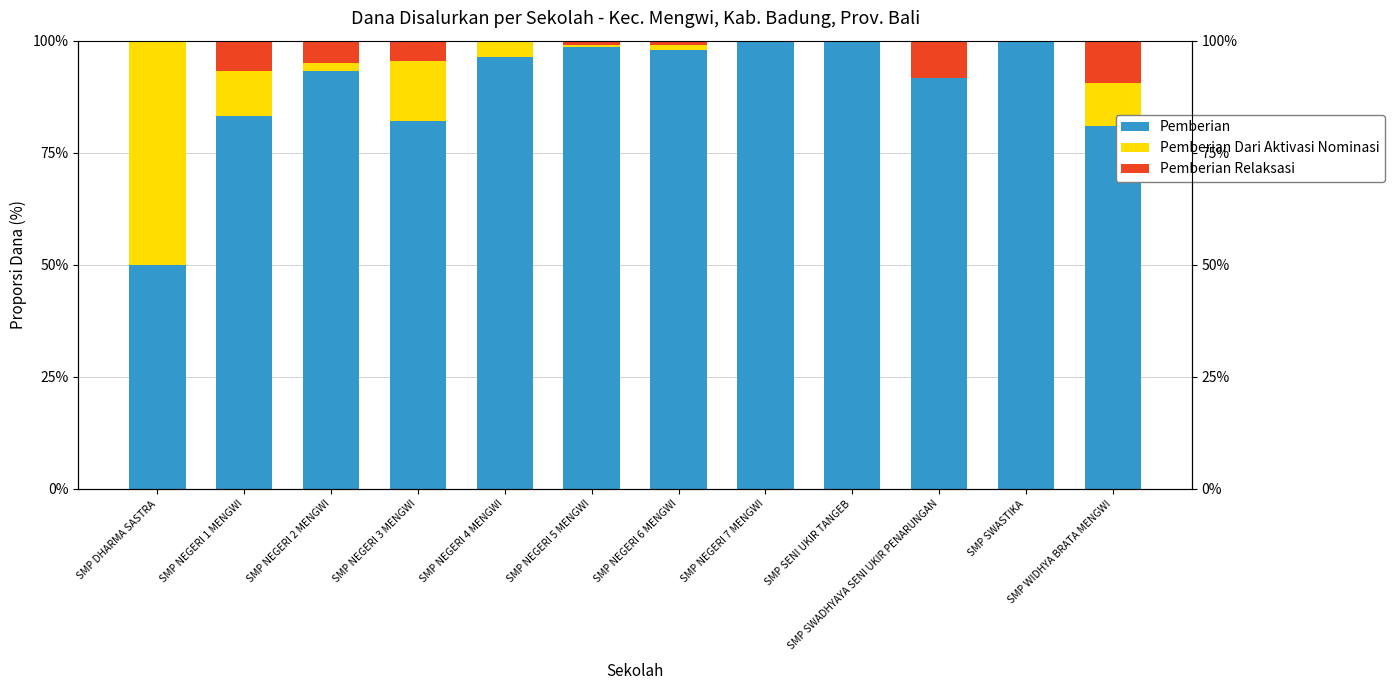

Are the bars horizontal?

No